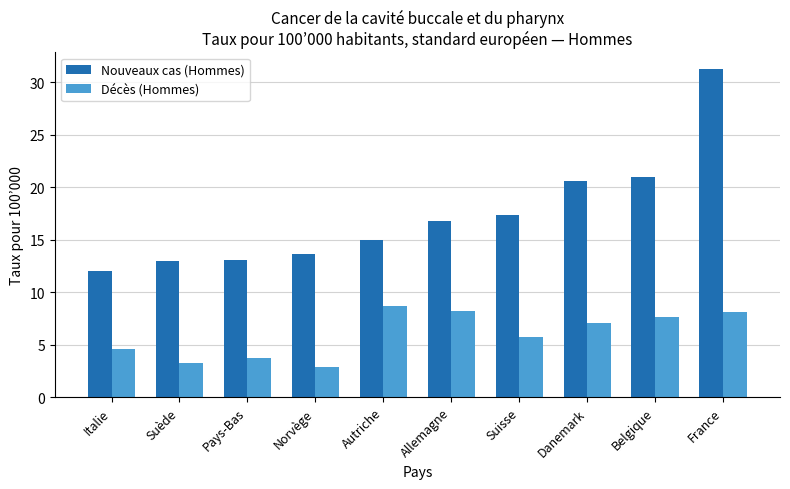

At which label does Nouveaux cas (Hommes) first exceed 16?

Allemagne